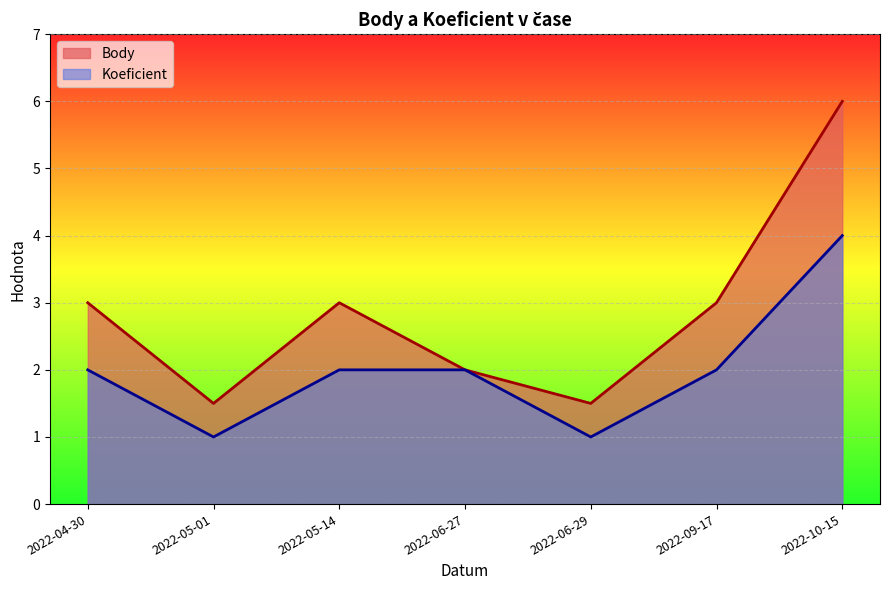

At 2022-05-14, list the series in order from largest to smallest.

Body, Koeficient